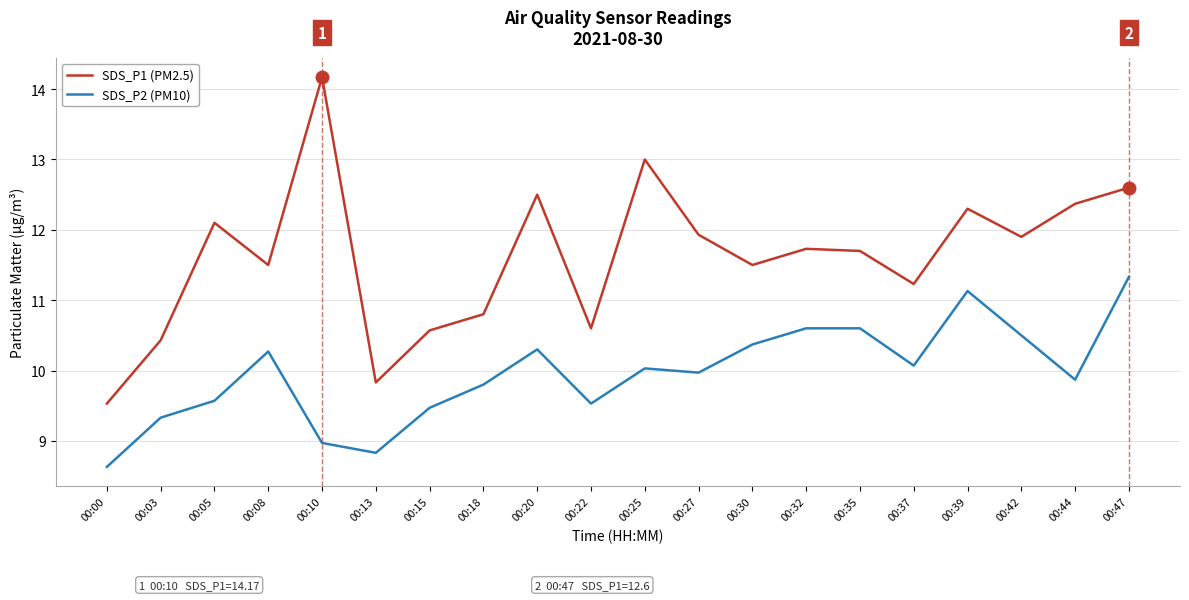

True or false: SDS_P2 (PM10) has more than 2 interior local peaks.

True